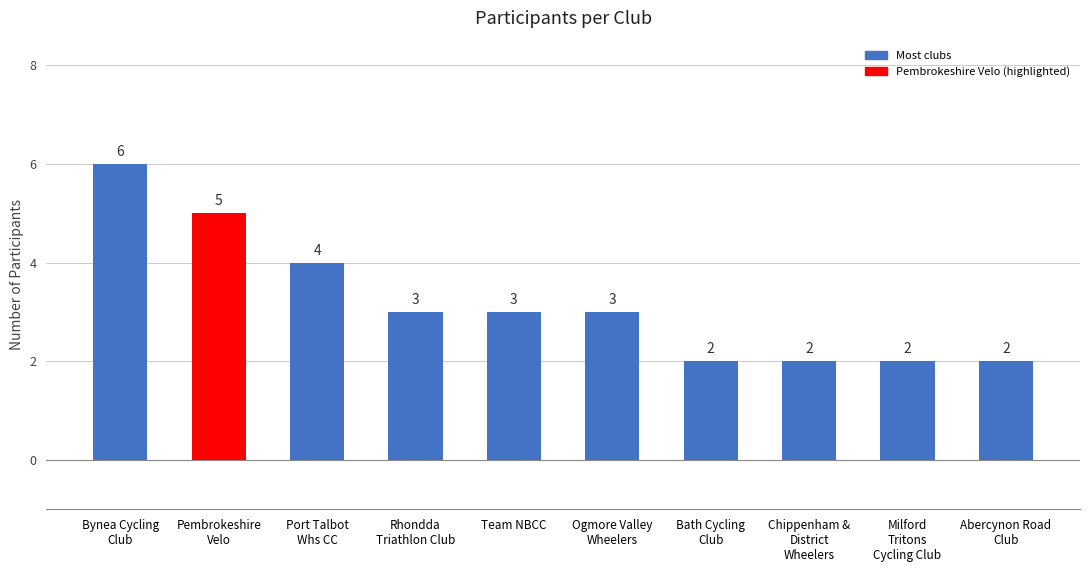

Is it true that the value at Bynea Cycling
Club is 8?

False